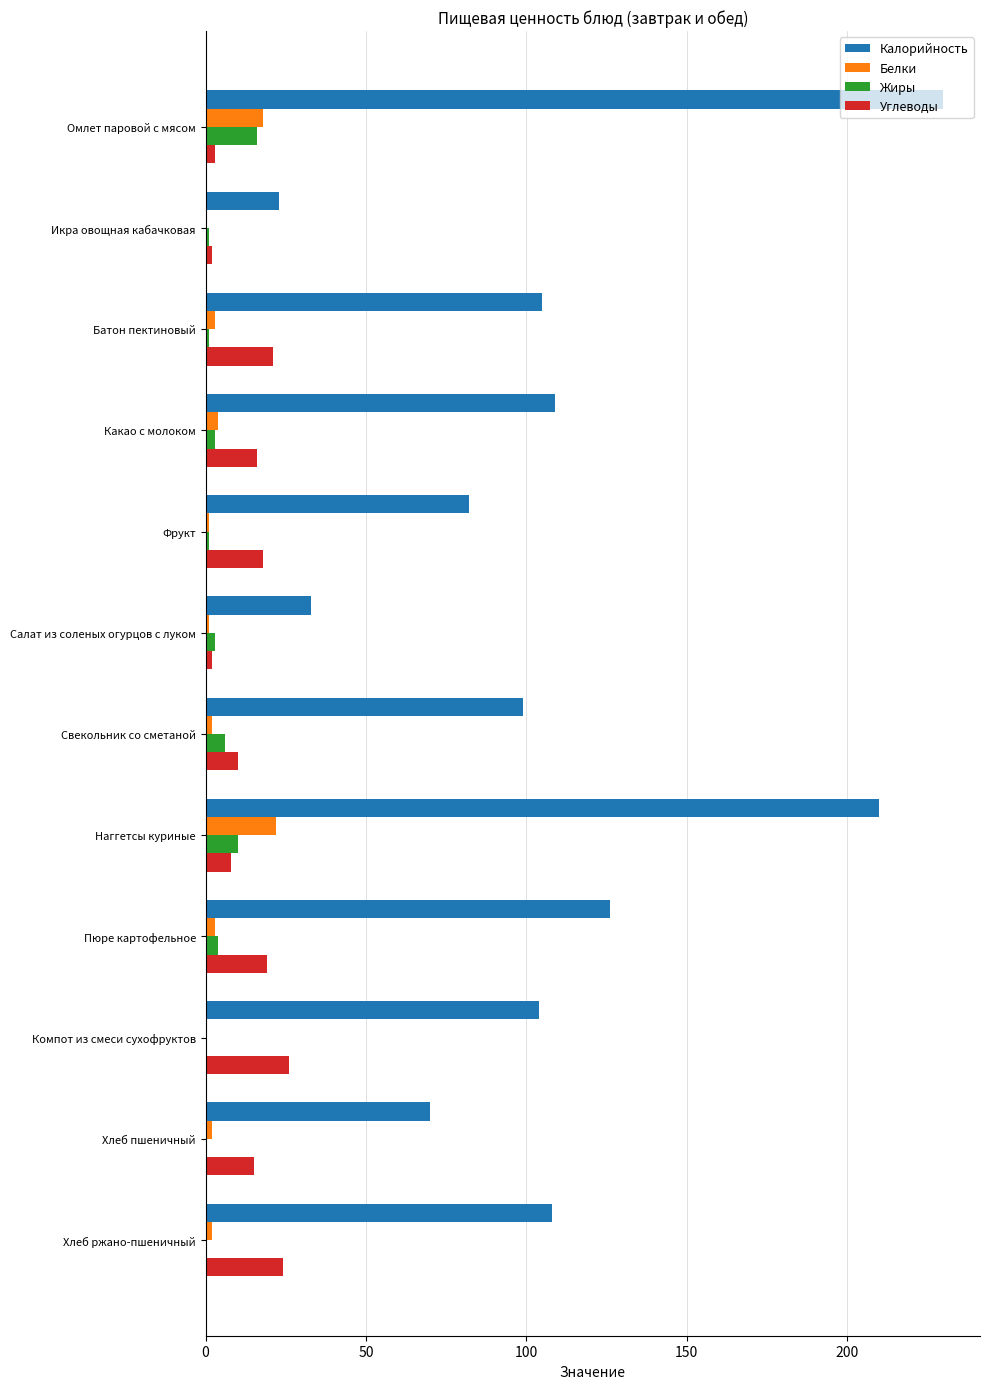

What is the maximum value shown in the chart?

230